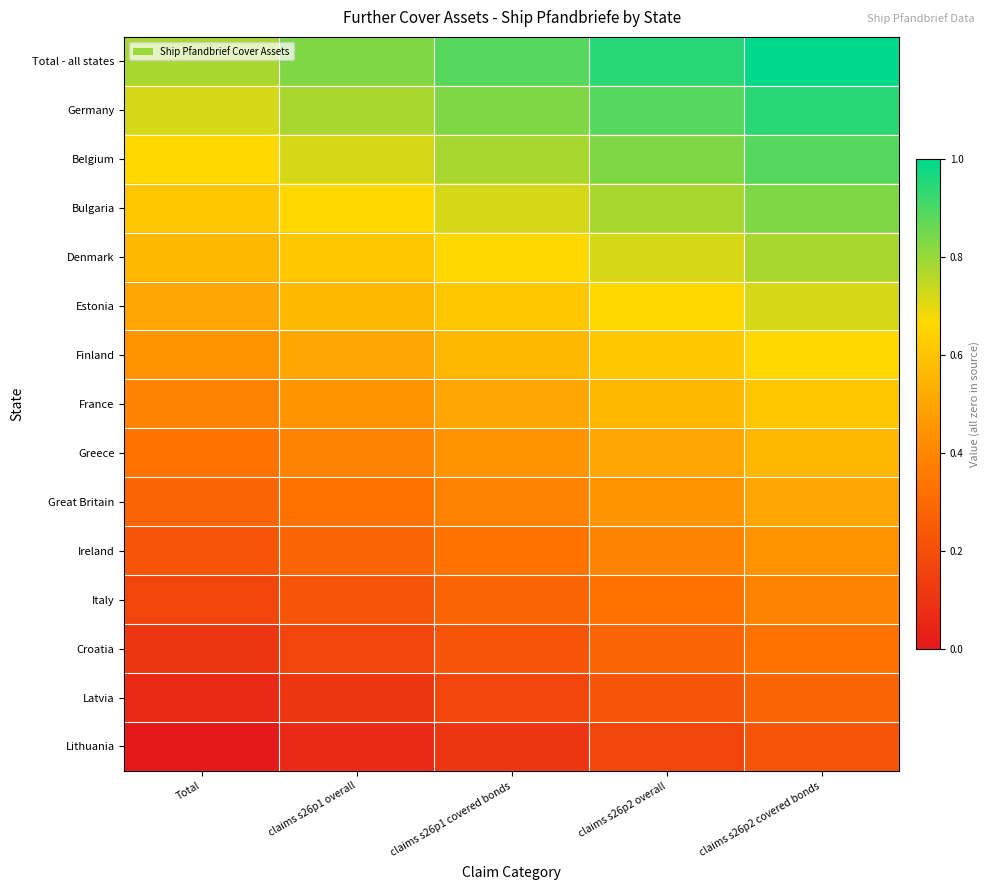

Reading left to right, what are all the values shown in this chart?

Total - all states: Total=0.8	claims s26p1 overall=0.8	claims s26p1 covered bonds=0.9	claims s26p2 overall=0.9	claims s26p2 covered bonds=1.0
Germany: Total=0.7	claims s26p1 overall=0.8	claims s26p1 covered bonds=0.8	claims s26p2 overall=0.9	claims s26p2 covered bonds=0.9
Belgium: Total=0.7	claims s26p1 overall=0.7	claims s26p1 covered bonds=0.8	claims s26p2 overall=0.8	claims s26p2 covered bonds=0.9
Bulgaria: Total=0.6	claims s26p1 overall=0.7	claims s26p1 covered bonds=0.7	claims s26p2 overall=0.8	claims s26p2 covered bonds=0.8
Denmark: Total=0.6	claims s26p1 overall=0.6	claims s26p1 covered bonds=0.7	claims s26p2 overall=0.7	claims s26p2 covered bonds=0.8
Estonia: Total=0.5	claims s26p1 overall=0.6	claims s26p1 covered bonds=0.6	claims s26p2 overall=0.7	claims s26p2 covered bonds=0.7
Finland: Total=0.4	claims s26p1 overall=0.5	claims s26p1 covered bonds=0.6	claims s26p2 overall=0.6	claims s26p2 covered bonds=0.7
France: Total=0.4	claims s26p1 overall=0.4	claims s26p1 covered bonds=0.5	claims s26p2 overall=0.6	claims s26p2 covered bonds=0.6
Greece: Total=0.3	claims s26p1 overall=0.4	claims s26p1 covered bonds=0.4	claims s26p2 overall=0.5	claims s26p2 covered bonds=0.6
Great Britain: Total=0.3	claims s26p1 overall=0.3	claims s26p1 covered bonds=0.4	claims s26p2 overall=0.4	claims s26p2 covered bonds=0.5
Ireland: Total=0.2	claims s26p1 overall=0.3	claims s26p1 covered bonds=0.3	claims s26p2 overall=0.4	claims s26p2 covered bonds=0.4
Italy: Total=0.2	claims s26p1 overall=0.2	claims s26p1 covered bonds=0.3	claims s26p2 overall=0.3	claims s26p2 covered bonds=0.4
Croatia: Total=0.1	claims s26p1 overall=0.2	claims s26p1 covered bonds=0.2	claims s26p2 overall=0.3	claims s26p2 covered bonds=0.3
Latvia: Total=0.1	claims s26p1 overall=0.1	claims s26p1 covered bonds=0.2	claims s26p2 overall=0.2	claims s26p2 covered bonds=0.3
Lithuania: Total=0.0	claims s26p1 overall=0.1	claims s26p1 covered bonds=0.1	claims s26p2 overall=0.2	claims s26p2 covered bonds=0.2